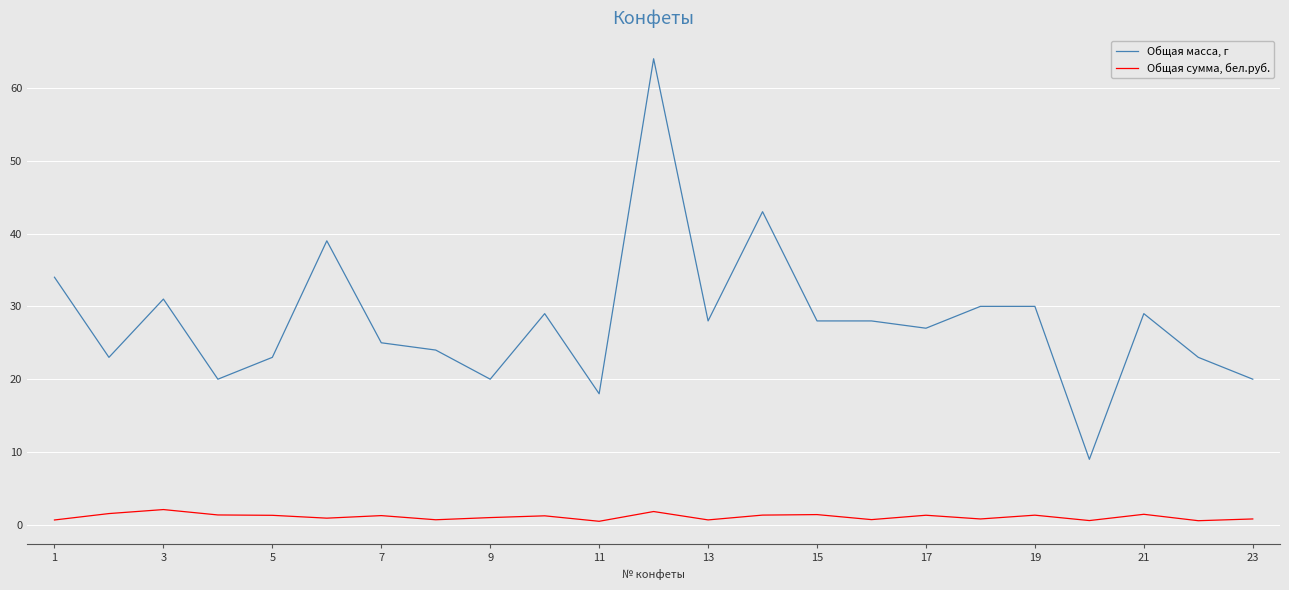

True or false: Общая масса, г and Общая сумма, бел.руб. intersect in this chart.

False